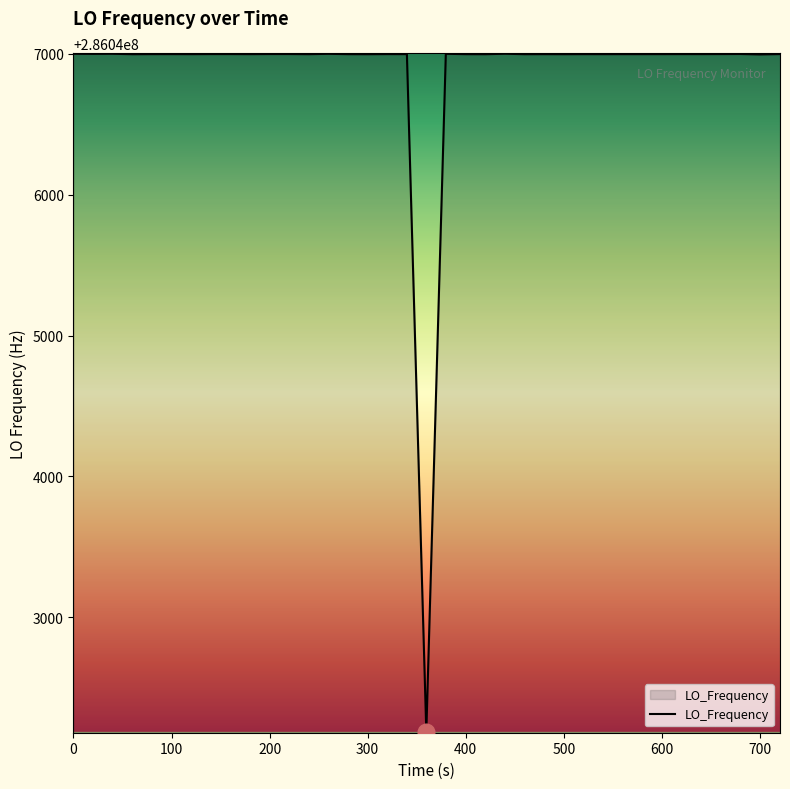

What is the smallest value displayed?

286042185.5